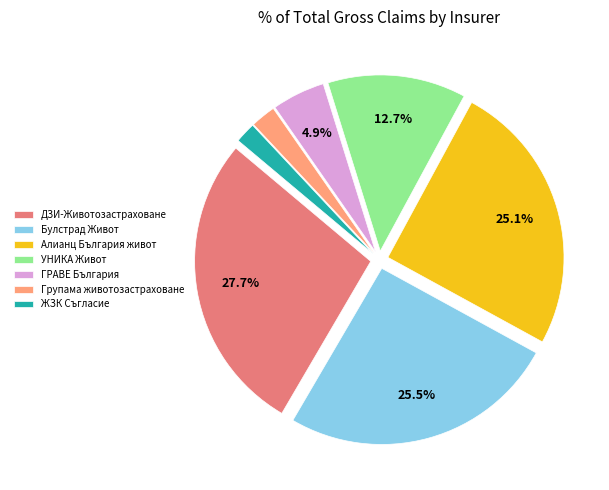

Is it true that Групама животозастраховане is 2% of the pie?

True